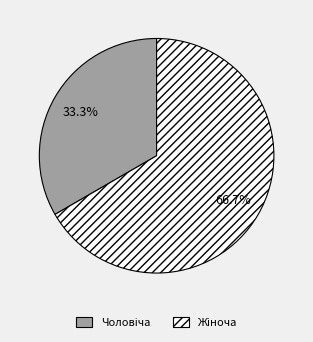

Does any single category account for the majority?

Yes